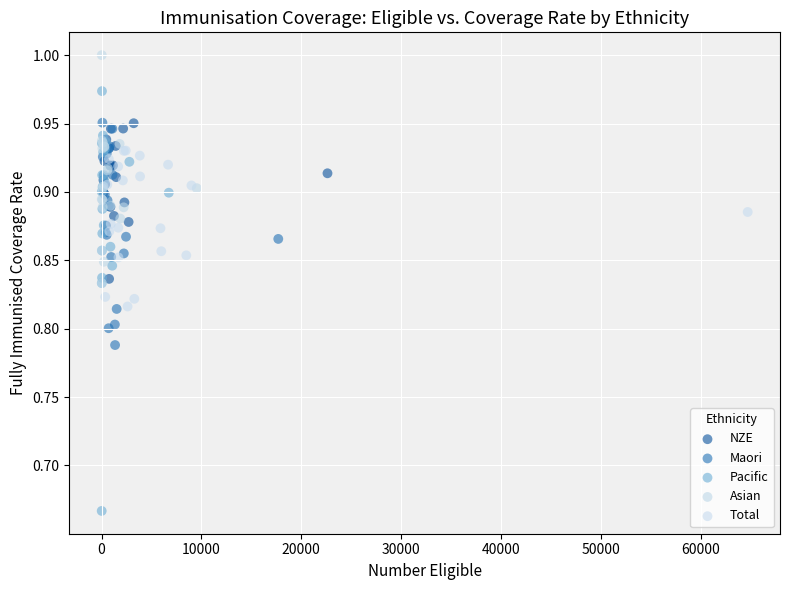

Which series contains the lowest Y value?

Pacific